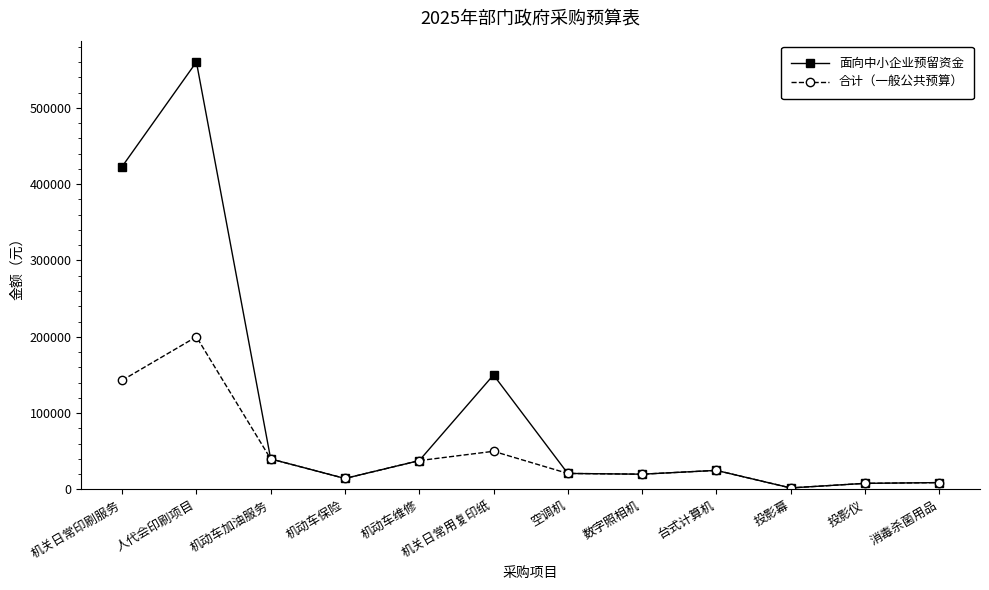

What is the approximate value of 合计（一般公共预算） at 投影幕?

2000.0